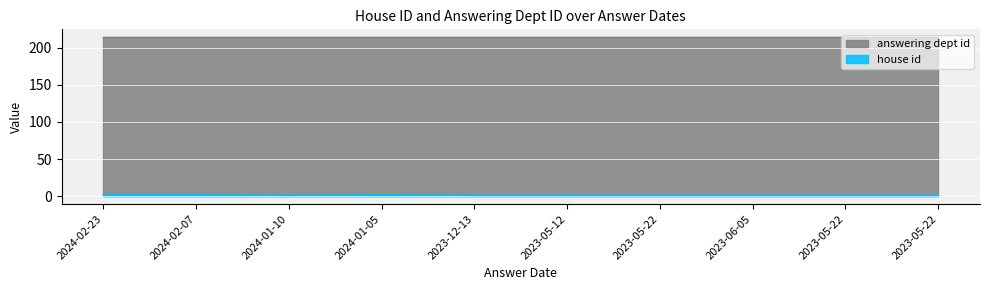

List the labels in order of value, largest first.

2024-02-23, 2024-02-07, 2024-01-05, 2024-01-10, 2023-12-13, 2023-05-12, 2023-05-22, 2023-06-05, 2023-05-22, 2023-05-22